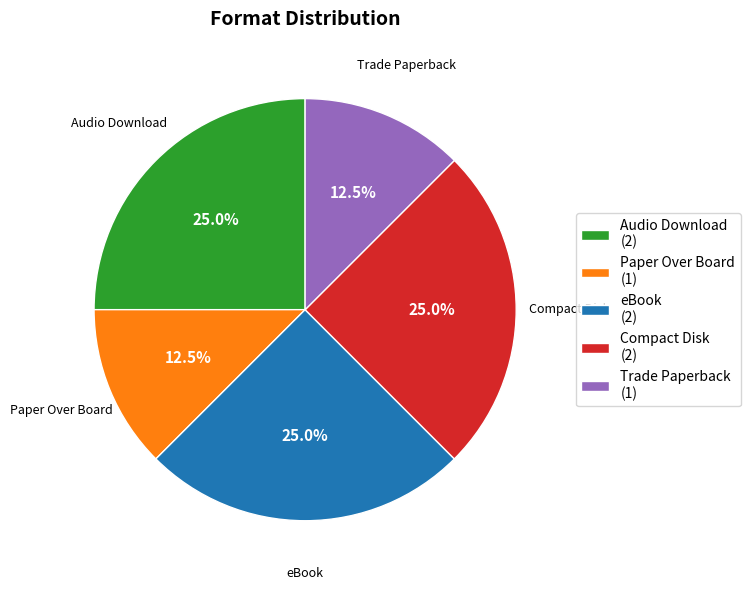

Is there any slice that represents more than half of the pie?

No